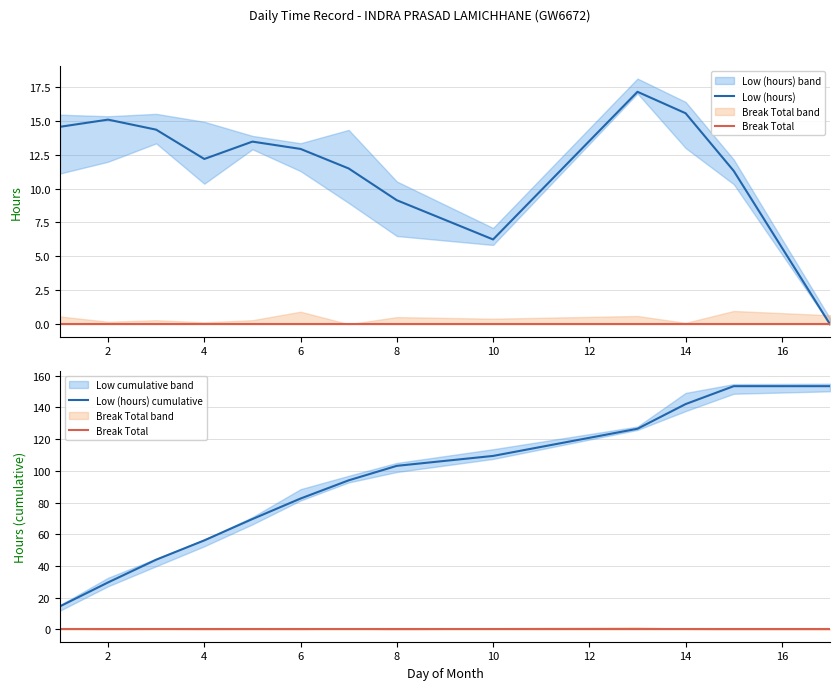

In Low (hours), how many points are higher than both neighbors (excluding endpoints)?

3